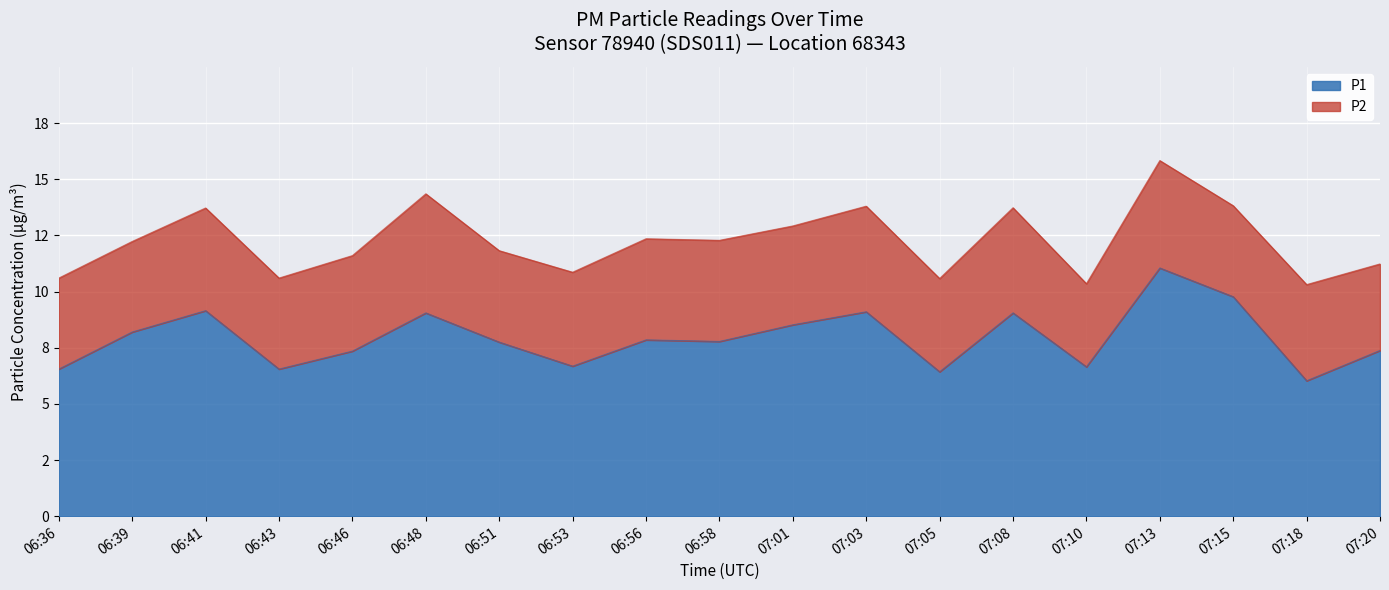

Reading right to left, extract all data points from this chart.

07:20=7.4	07:18=6.0	07:15=9.8	07:13=11.1	07:10=6.7	07:08=9.1	07:05=6.4	07:03=9.1	07:01=8.5	06:58=7.8	06:56=7.8	06:53=6.7	06:51=7.8	06:48=9.1	06:46=7.3	06:43=6.5	06:41=9.2	06:39=8.2	06:36=6.5